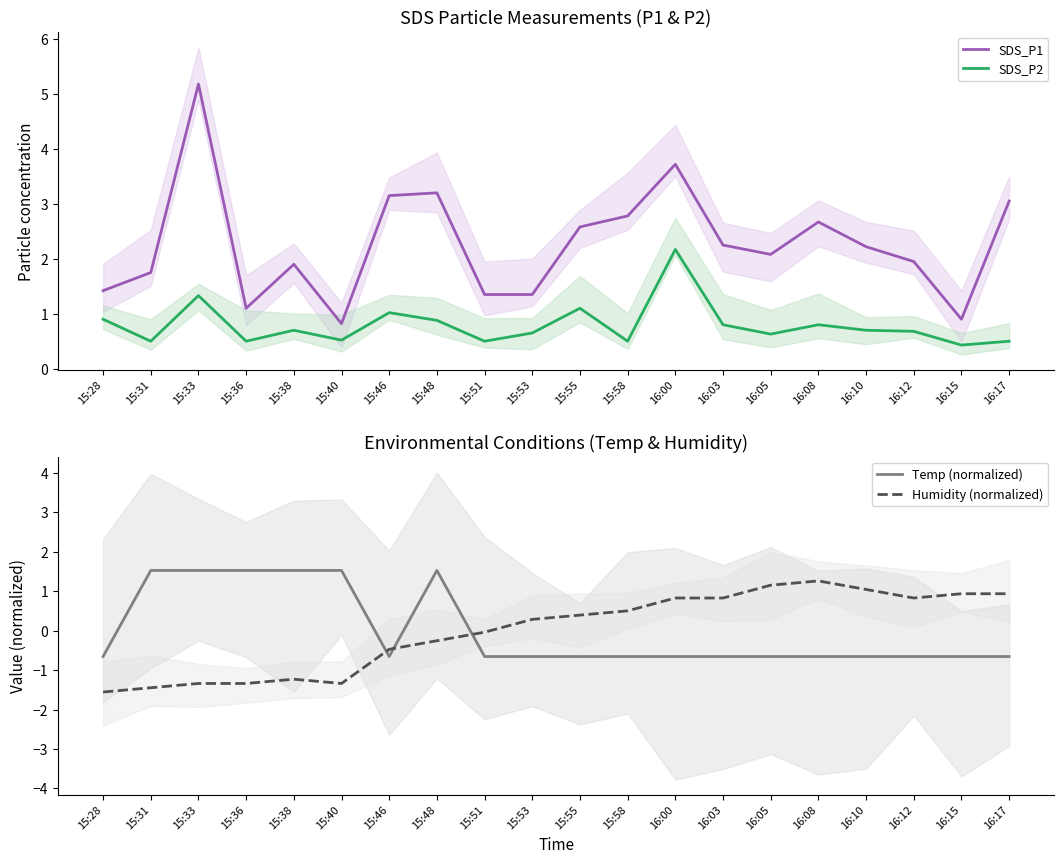

What is the sum of the SDS_P1 values at 15:55 and 16:05?

4.7